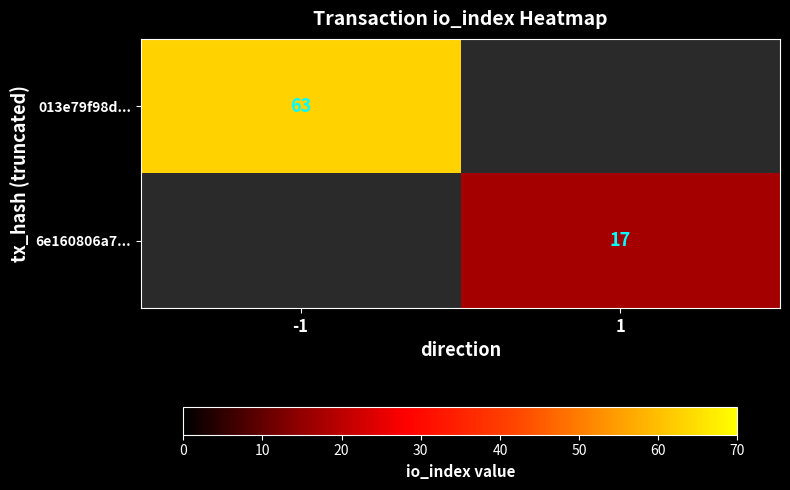

What is the smallest value displayed?

17.0